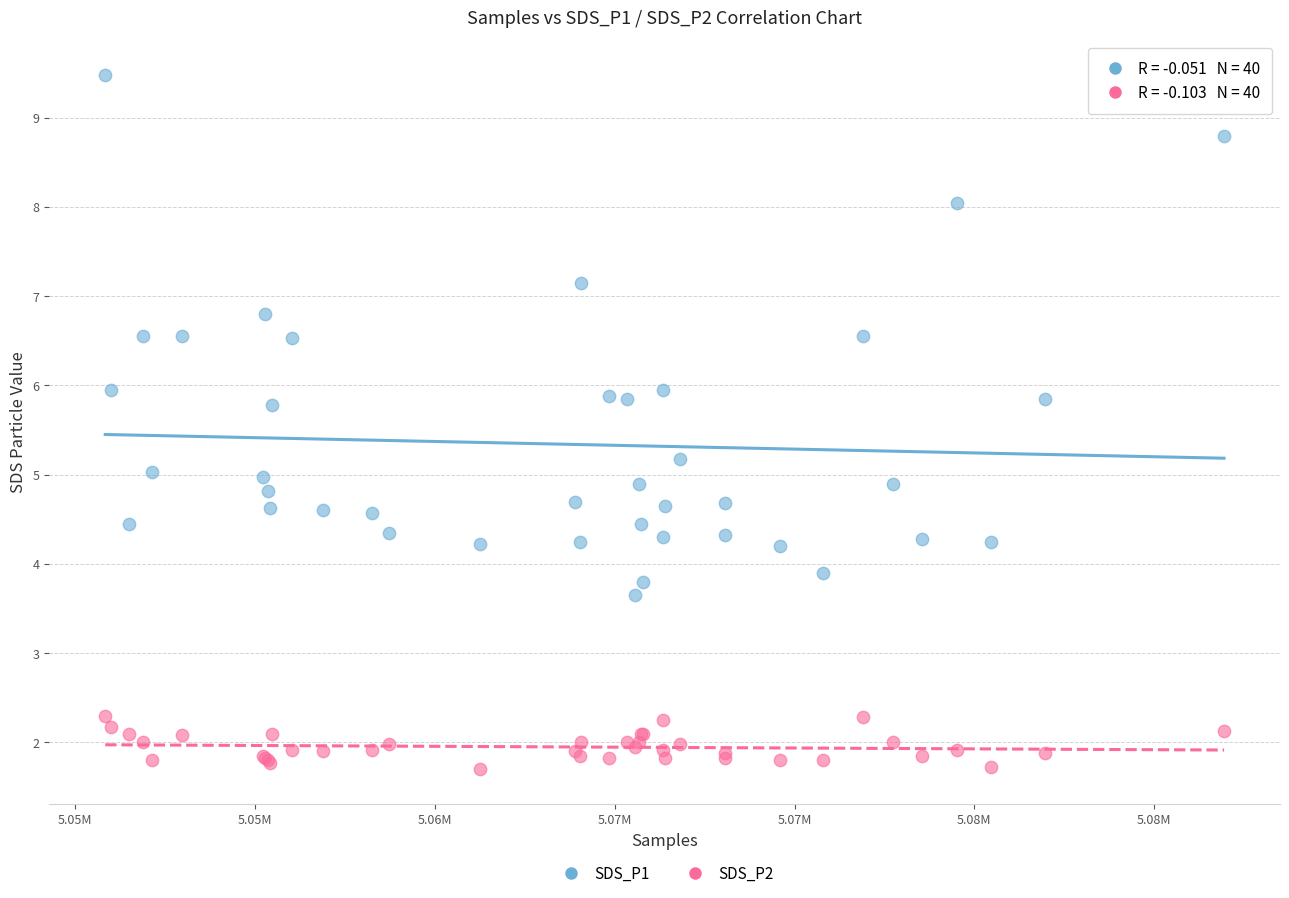

What is the X range (max minus min) for the scatter plot?

31109.0